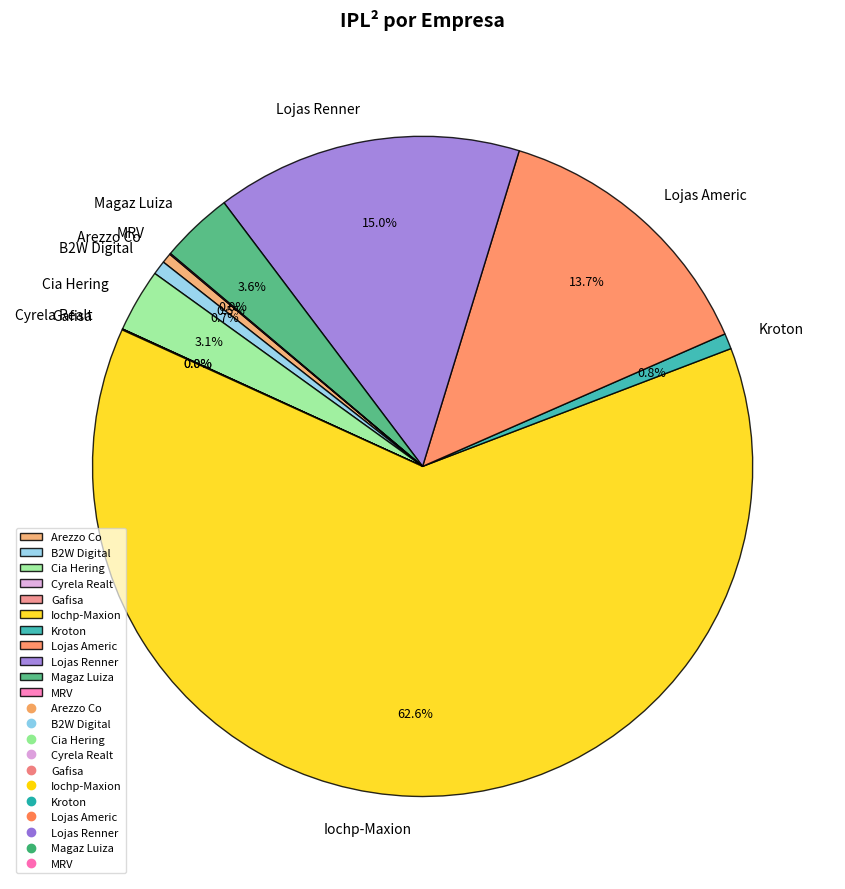

Does any single category account for the majority?

Yes